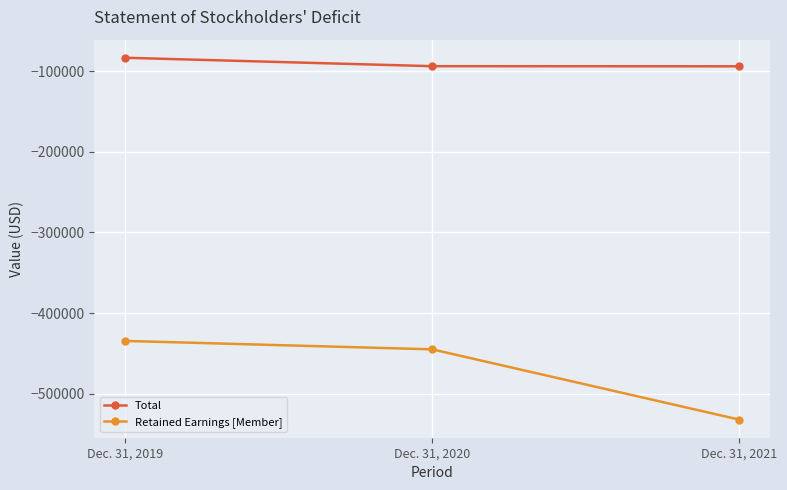

What is the value of the Retained Earnings [Member] point at the 3rd from the left?

-532090